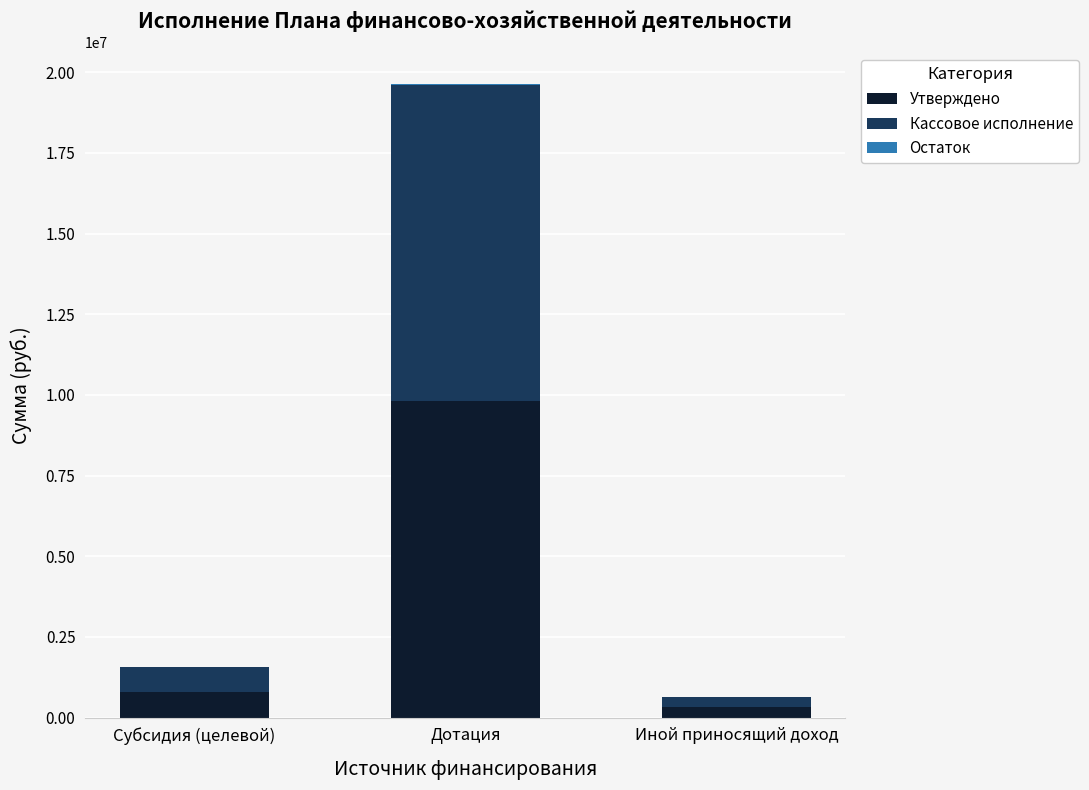

What value does the Утверждено series have at Субсидия (целевой)?

785898.0